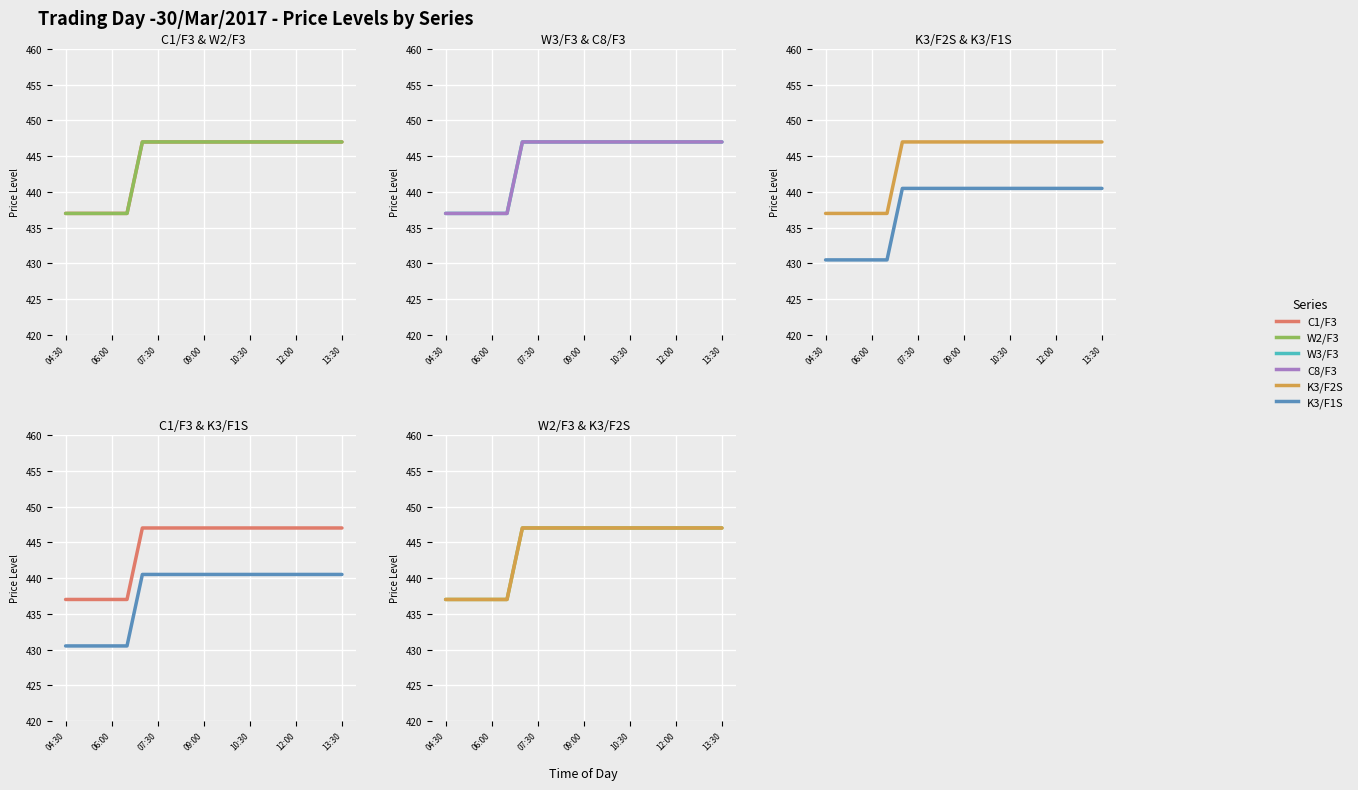

What is the label of the 7th point from the left?

07:30